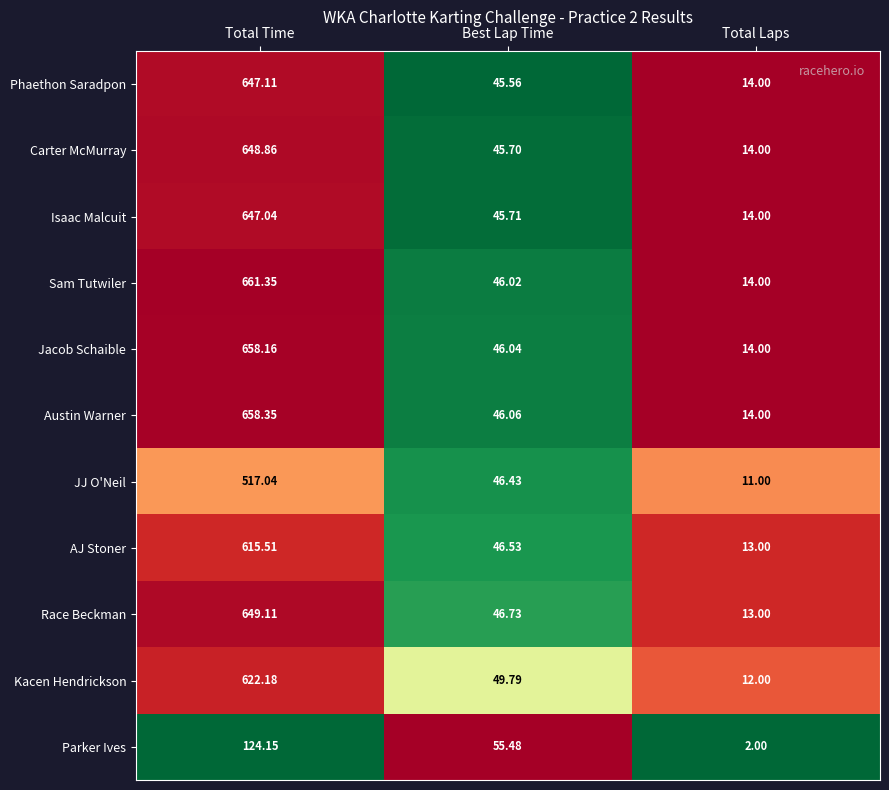

Which series changed the most between Total Time and Best Lap Time?

Sam Tutwiler